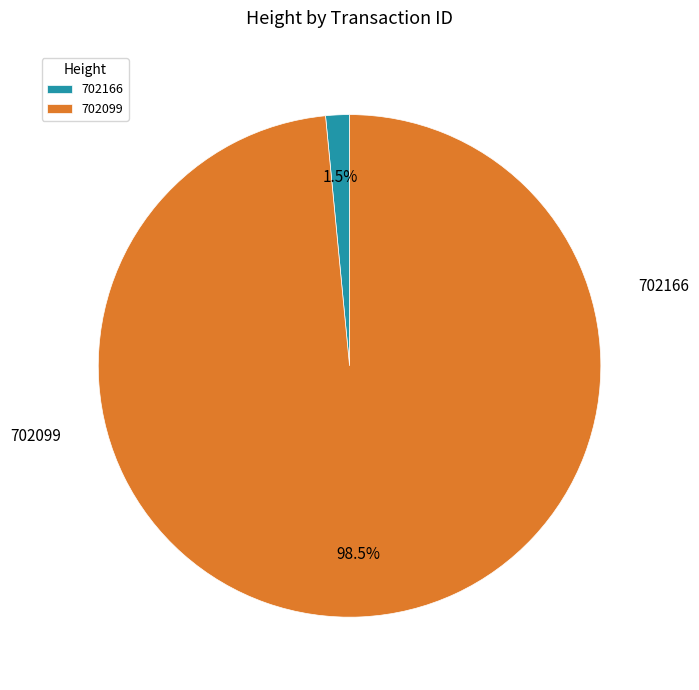

Which category has the biggest portion of the pie?

702099